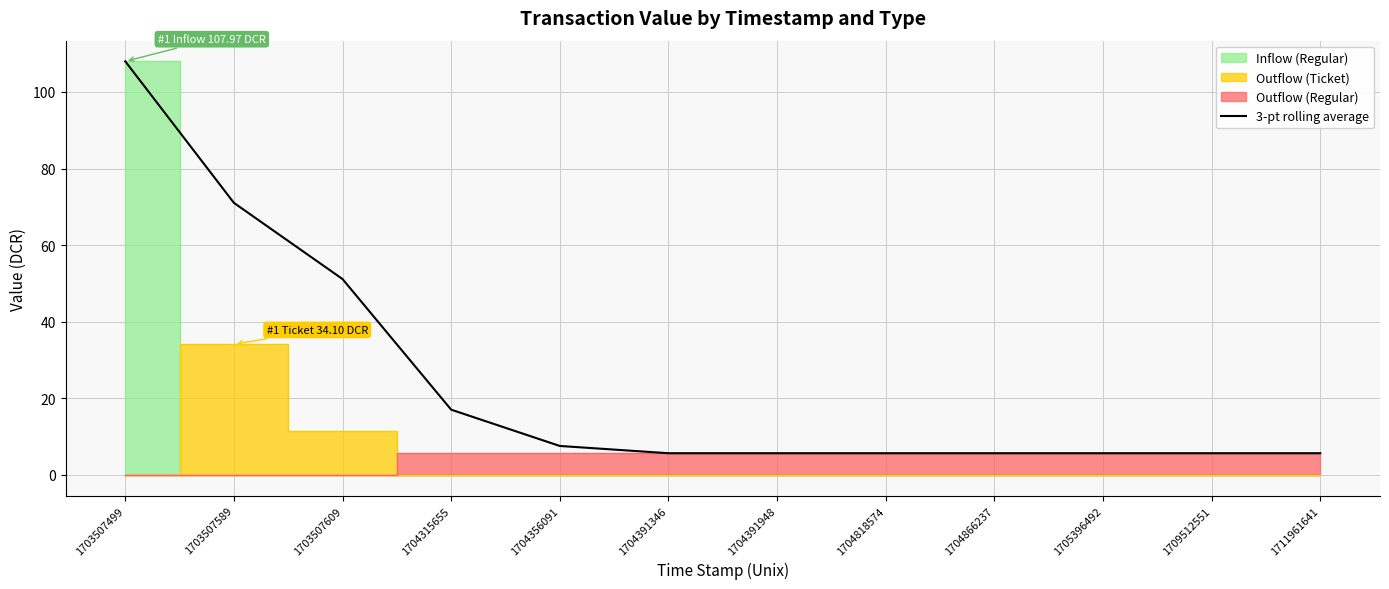

What is the value of the 2nd point from the left?

71.0